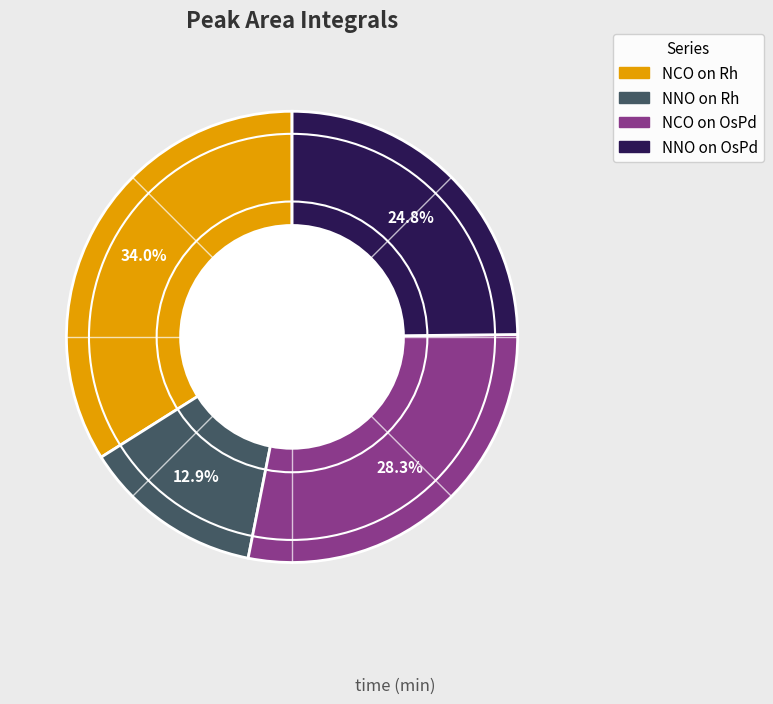

Is there any slice that represents more than half of the pie?

No